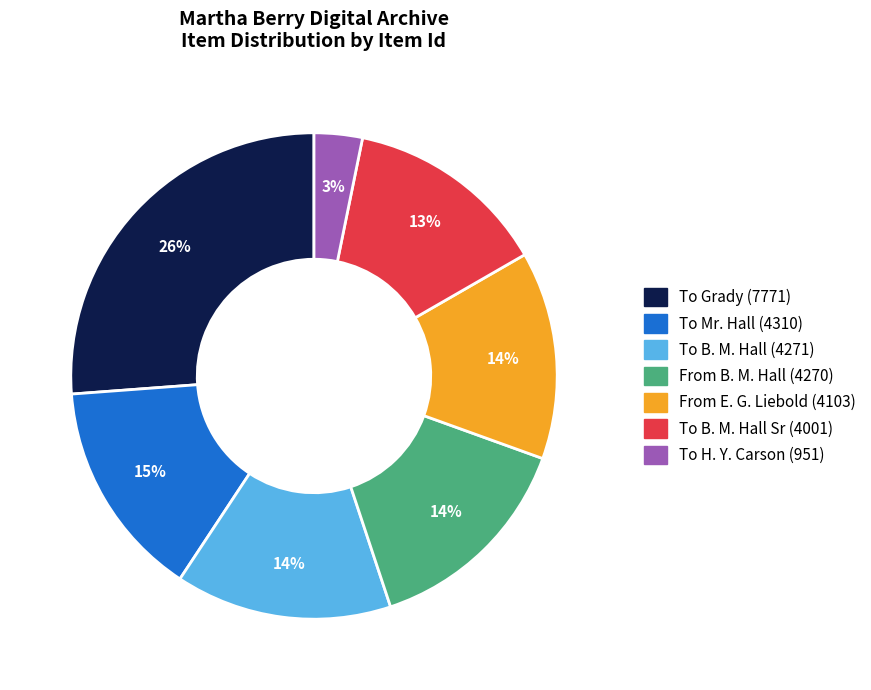

What is the ratio of the value at From B. M. Hall (4270) to the value at To Grady (7771)?

0.5